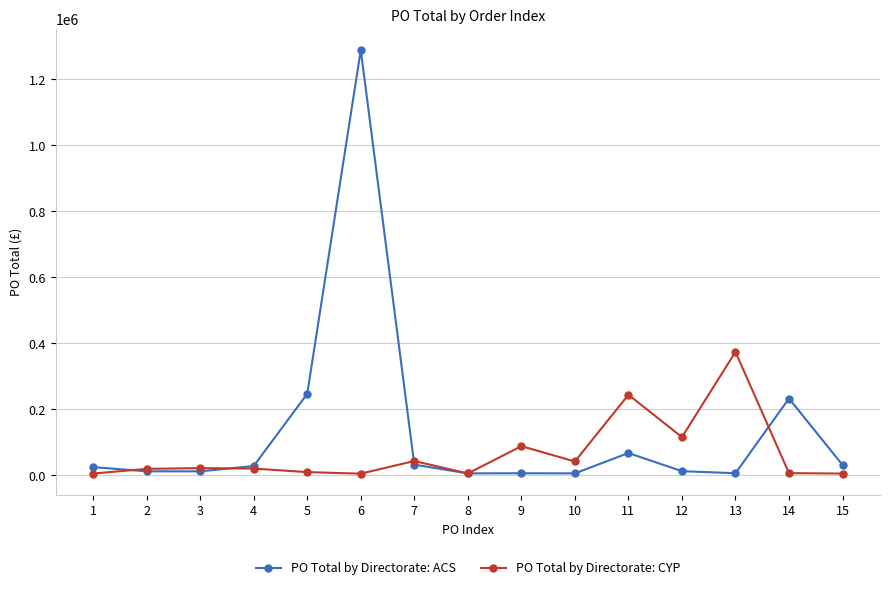

What is the total value across all series at 2?

31862.3